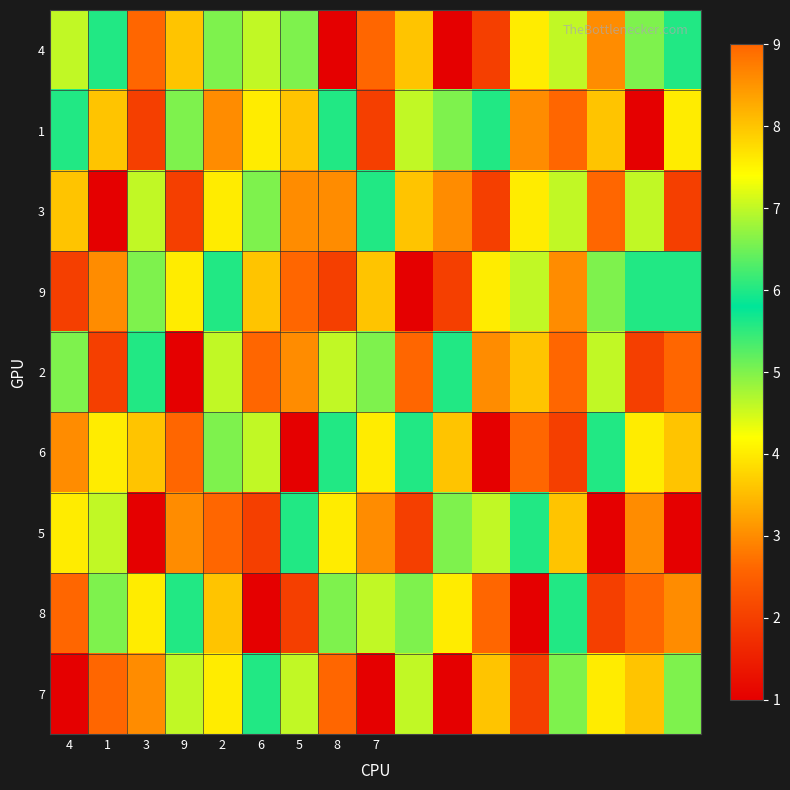

List the series in order of their peak value, highest first.

4, 1, 3, 9, 2, 6, 5, 8, 7